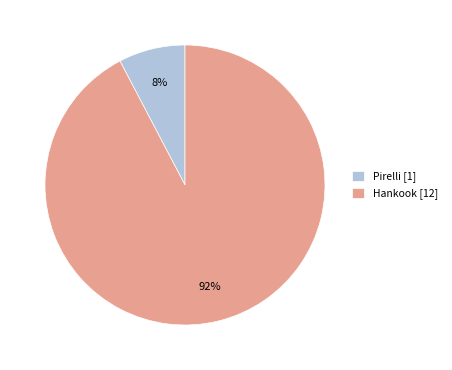

Do Pirelli [1] and Hankook [12] together represent more than half of the pie?

Yes